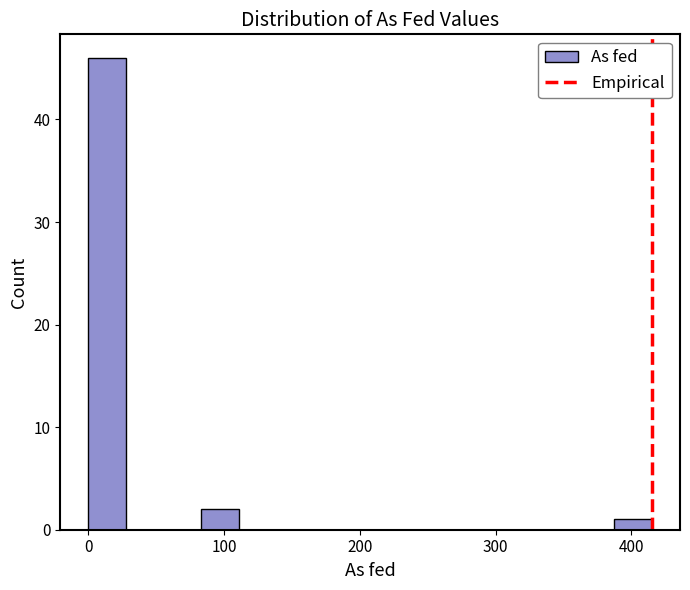

Read against the x-axis, roughly where is the centre of the tallest bar?

10